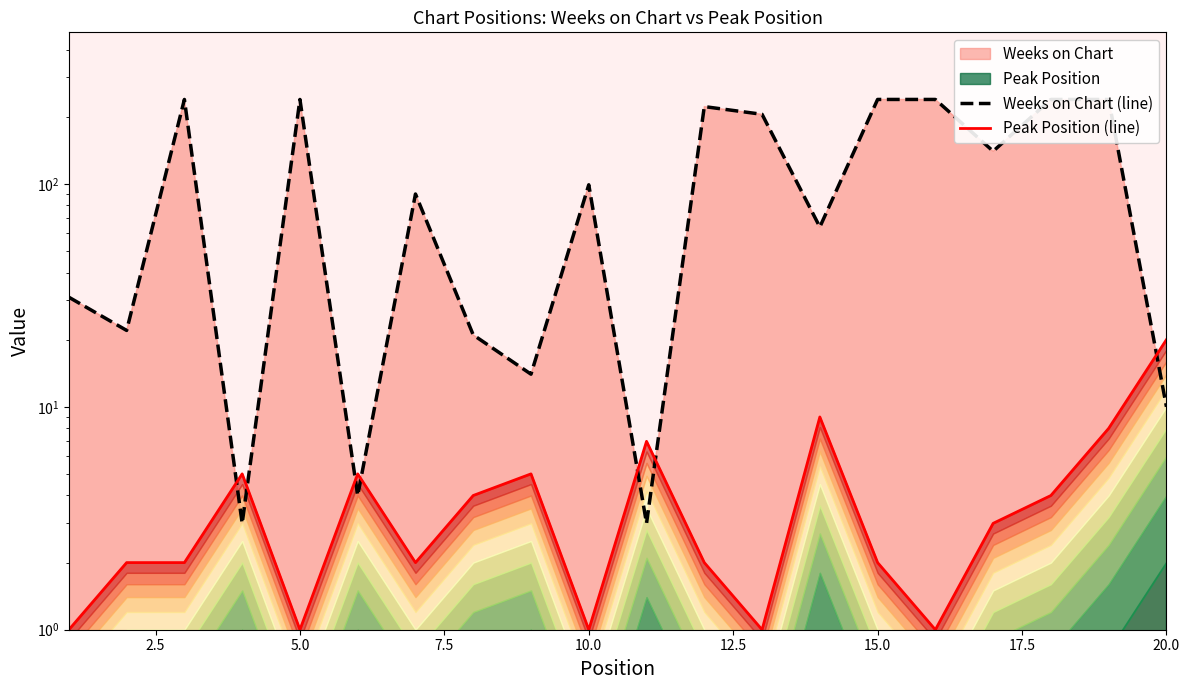

How many values in the Peak Position (line) series are below 3?

10